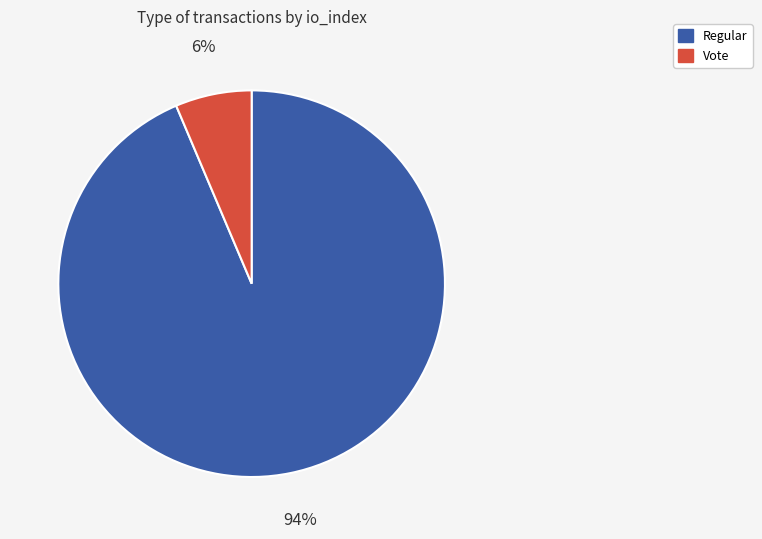

To the nearest percent, what percentage of the pie is Vote?

6%